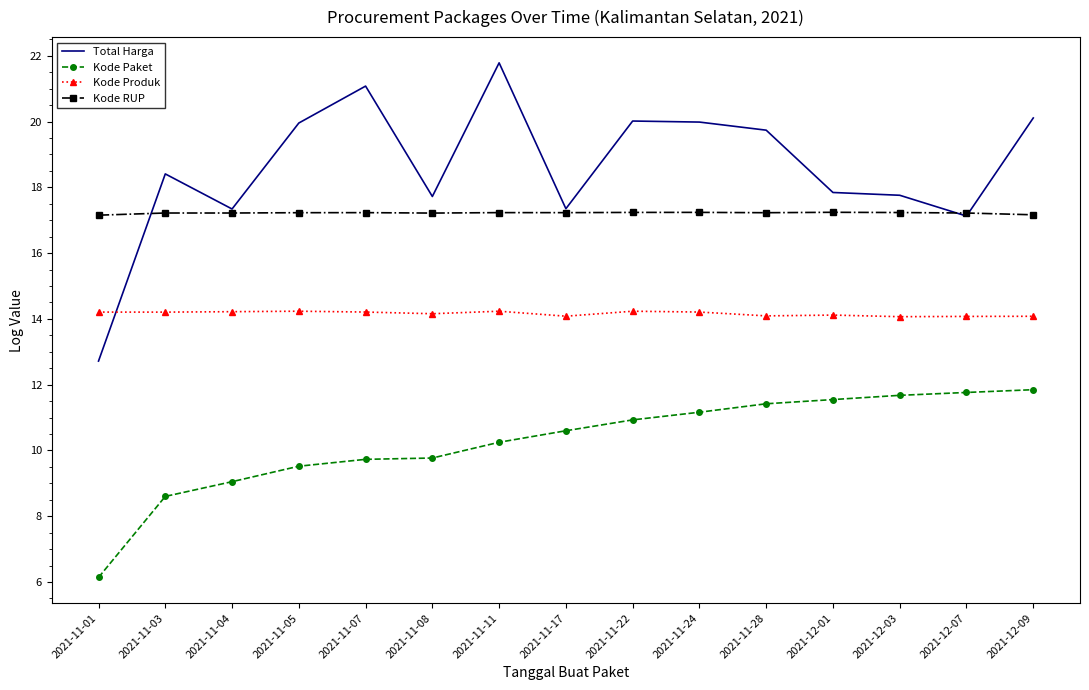

List the series in order of their peak value, lowest first.

Kode Paket, Kode Produk, Kode RUP, Total Harga